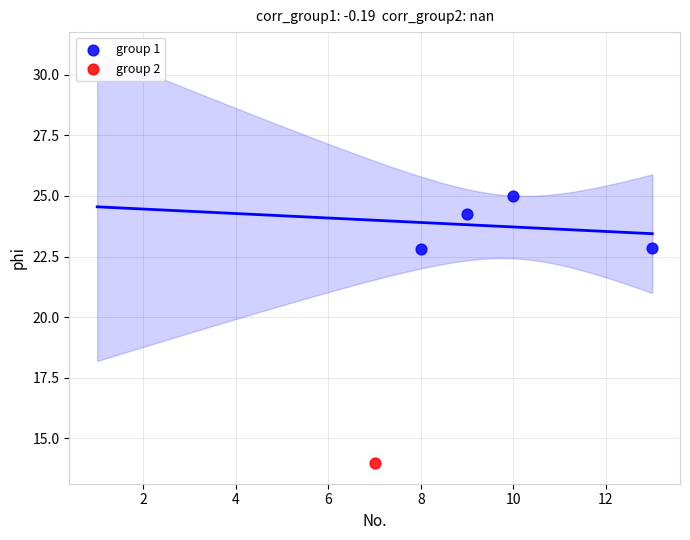

What are all the series names shown in the legend?

group 1, group 2